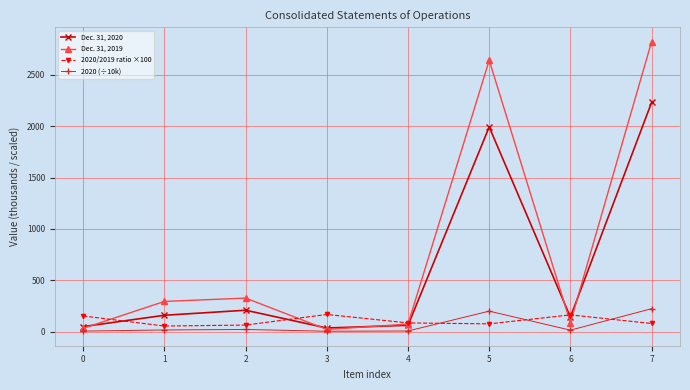

What is the value of the 2020/2019 ratio ×100 point at the 3rd from the left?

63.8